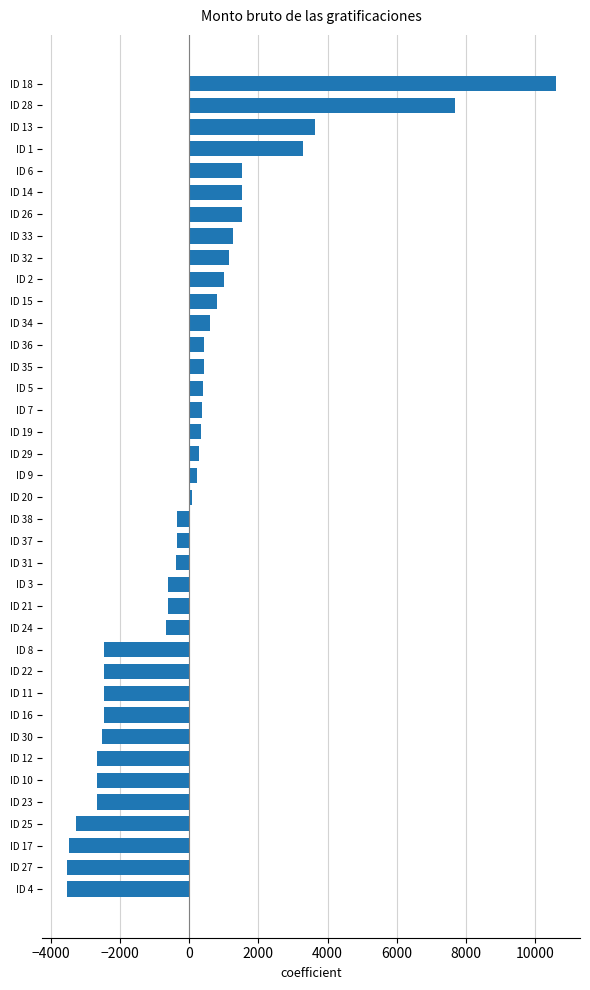

Count the number of data series in this chart.

1